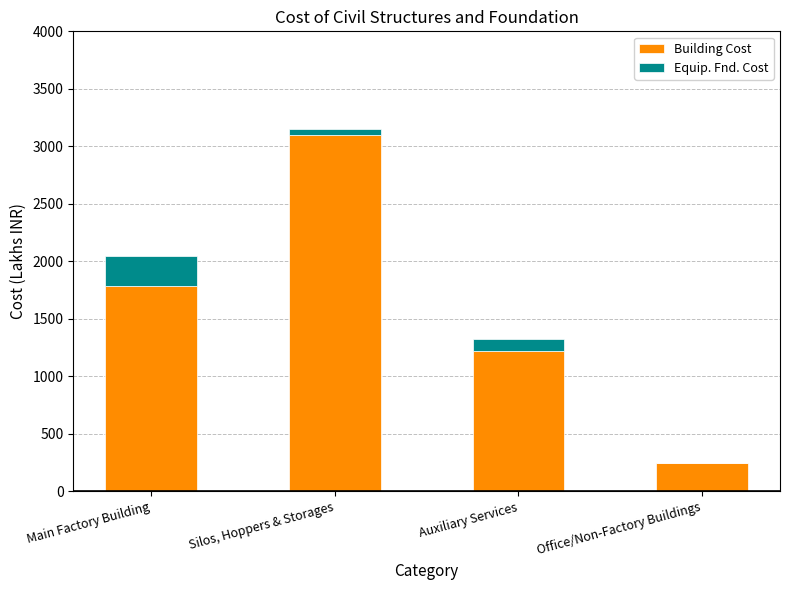

Are the bars horizontal?

No